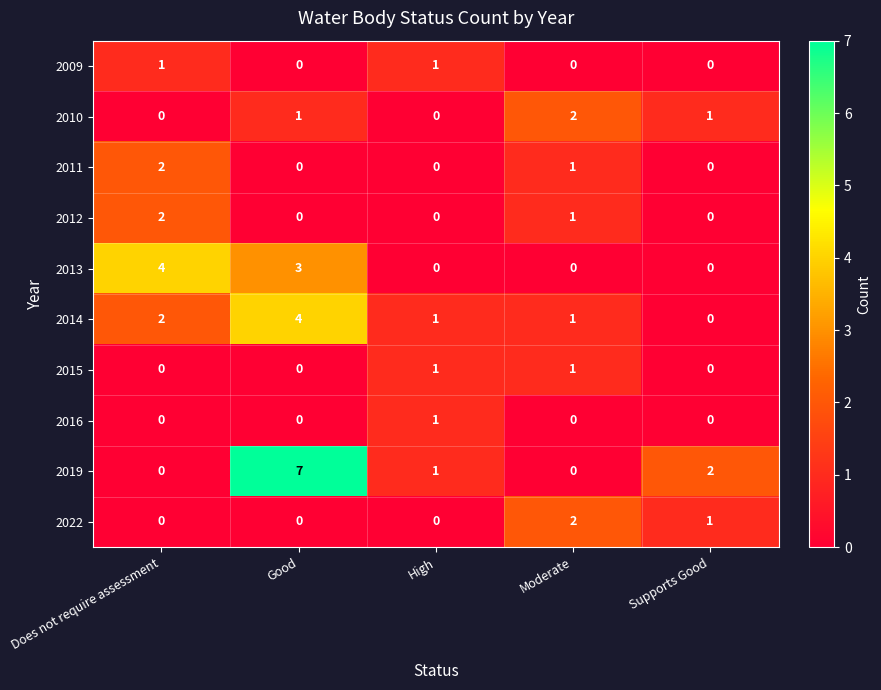

What is the total value across all series at Supports Good?

4